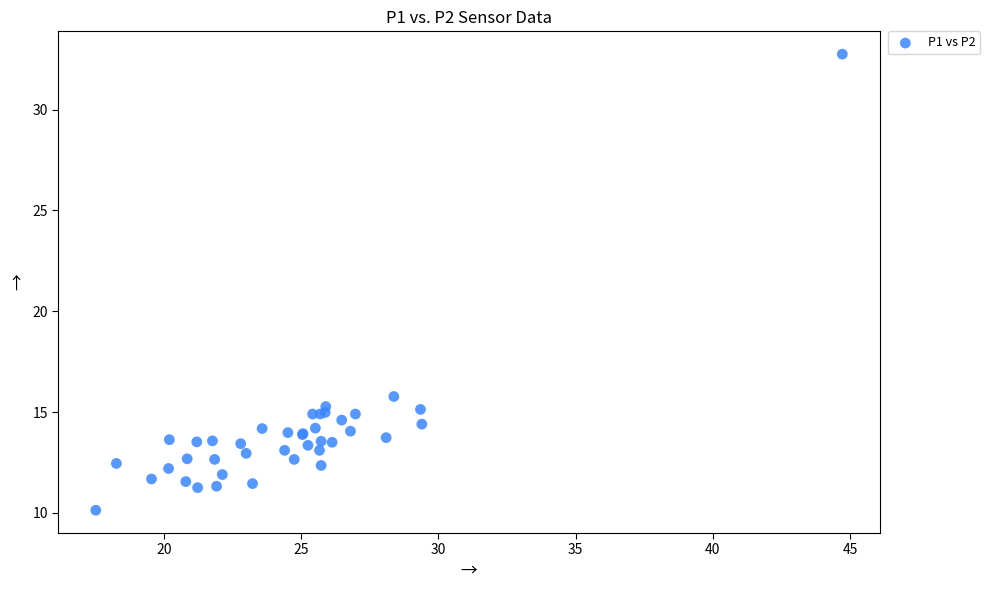

What Y value in the scatter plot is closest to 21?

15.8